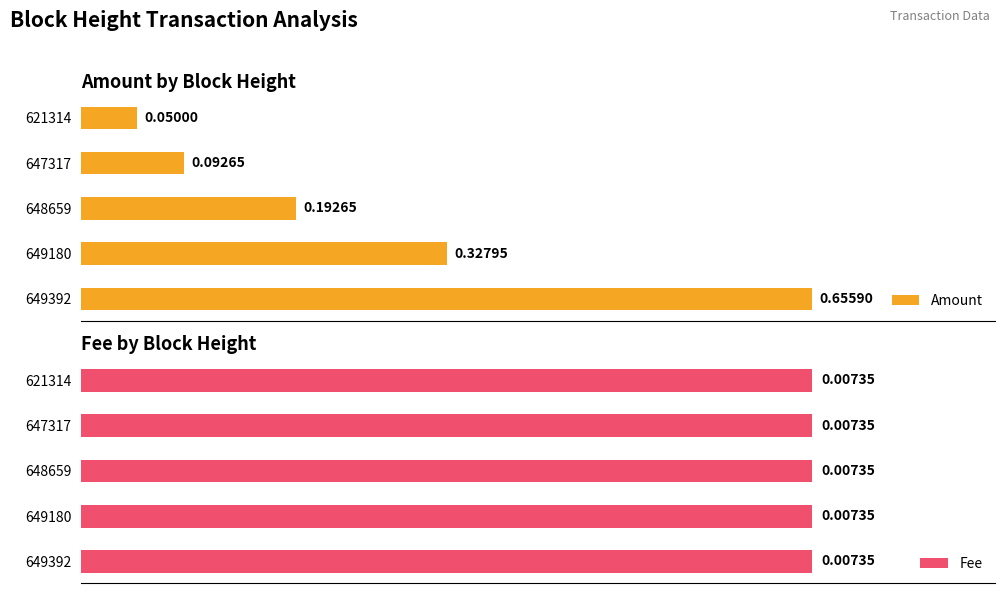

List the labels in order of Amount value, largest first.

649392, 649180, 648659, 647317, 621314